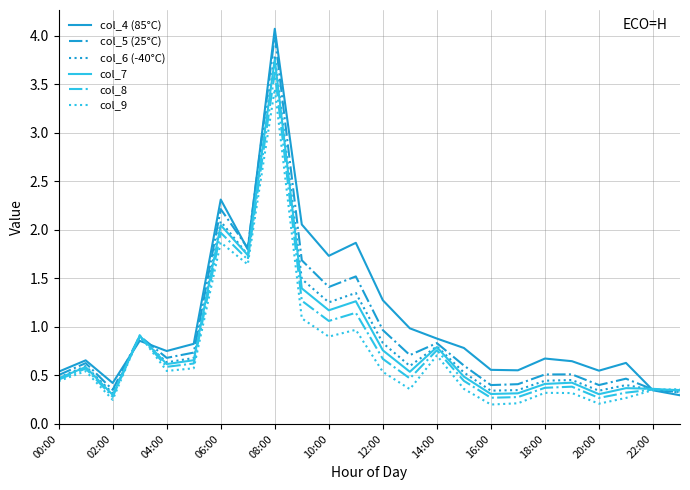

What is the greatest value displayed?

4.1